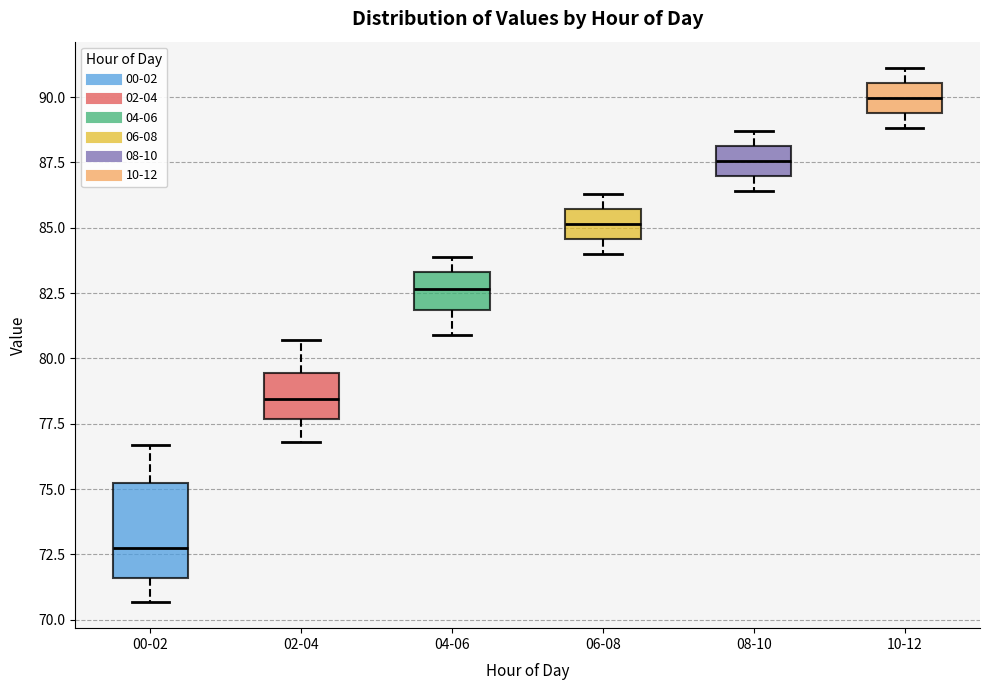

Reading left to right, transcribe this box plot: for each box, give where its median line is, the range the box spans, and where its two whiskers end, as read against the y-axis. The values are not printed on the chart, so give them approximately, as read against the axis.

00-02: median 73.0, box 71.5 to 75.5, whiskers 70.5 to 76.5
02-04: median 78.5, box 77.5 to 79.5, whiskers 77.0 to 80.5
04-06: median 82.5, box 82.0 to 83.5, whiskers 81.0 to 84.0
06-08: median 85.0, box 84.5 to 85.5, whiskers 84.0 to 86.5
08-10: median 87.5, box 87.0 to 88.0, whiskers 86.5 to 88.5
10-12: median 90.0, box 89.5 to 90.5, whiskers 89.0 to 91.0